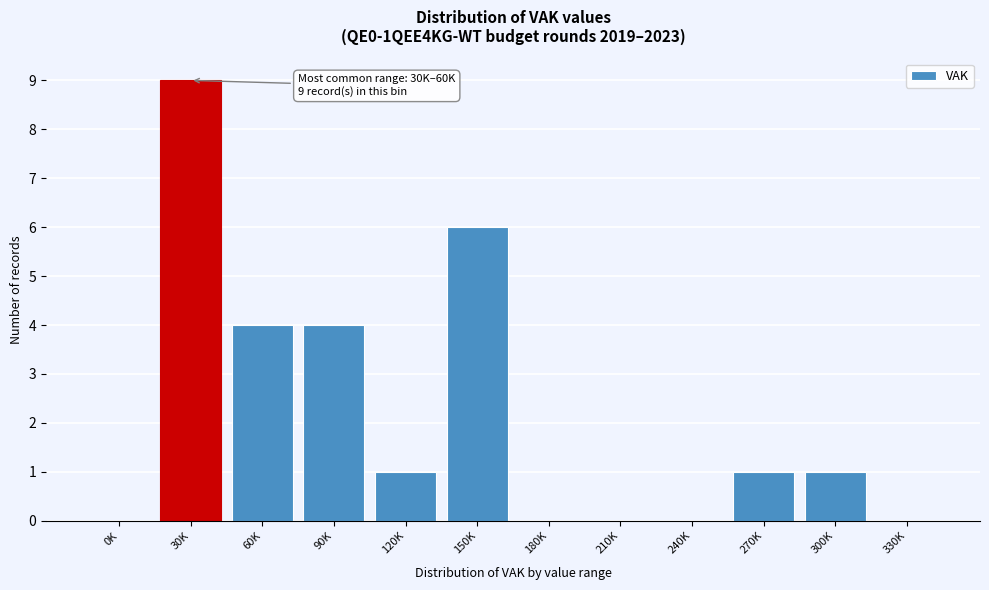

Reading left to right, transcribe all the data shown in this chart.

0K=0	30K=9	60K=4	90K=4	120K=1	150K=6	180K=0	210K=0	240K=0	270K=1	300K=1	330K=0